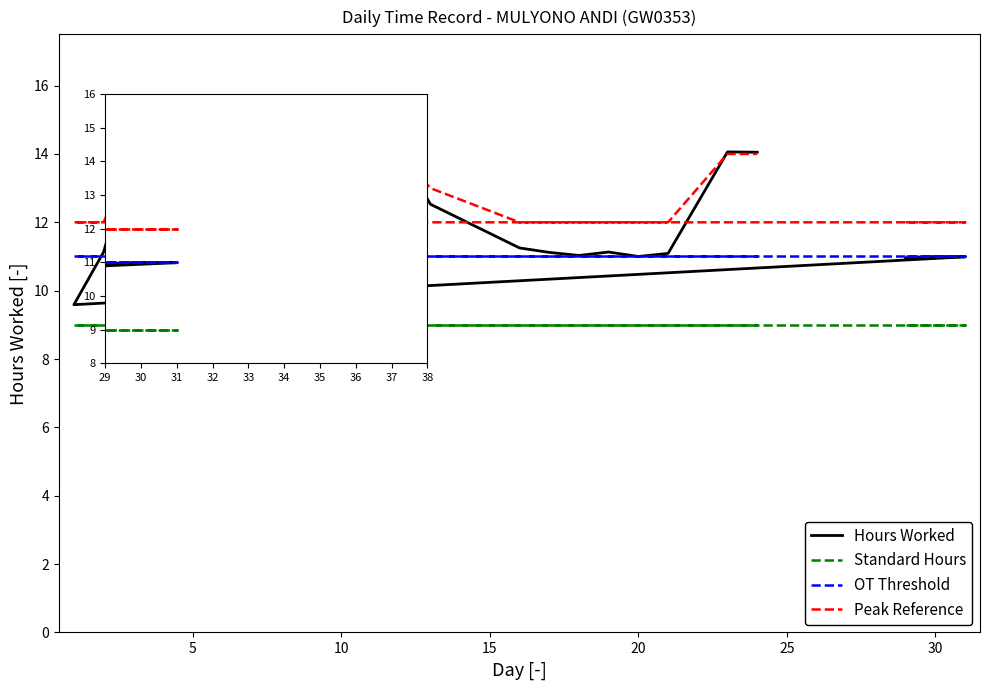

What is the average value of the Standard Hours series?

9.0